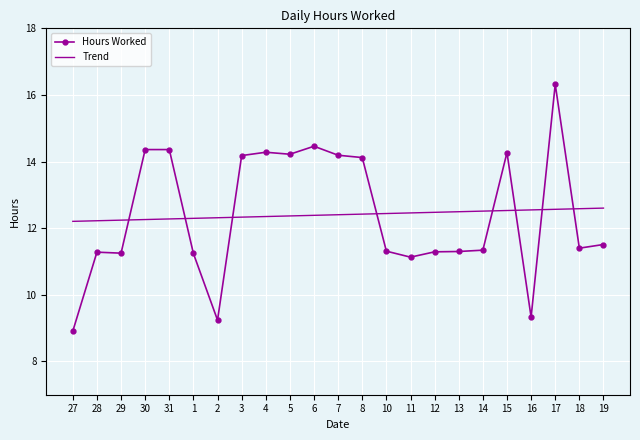

At which category is the sum across all series the highest?

17